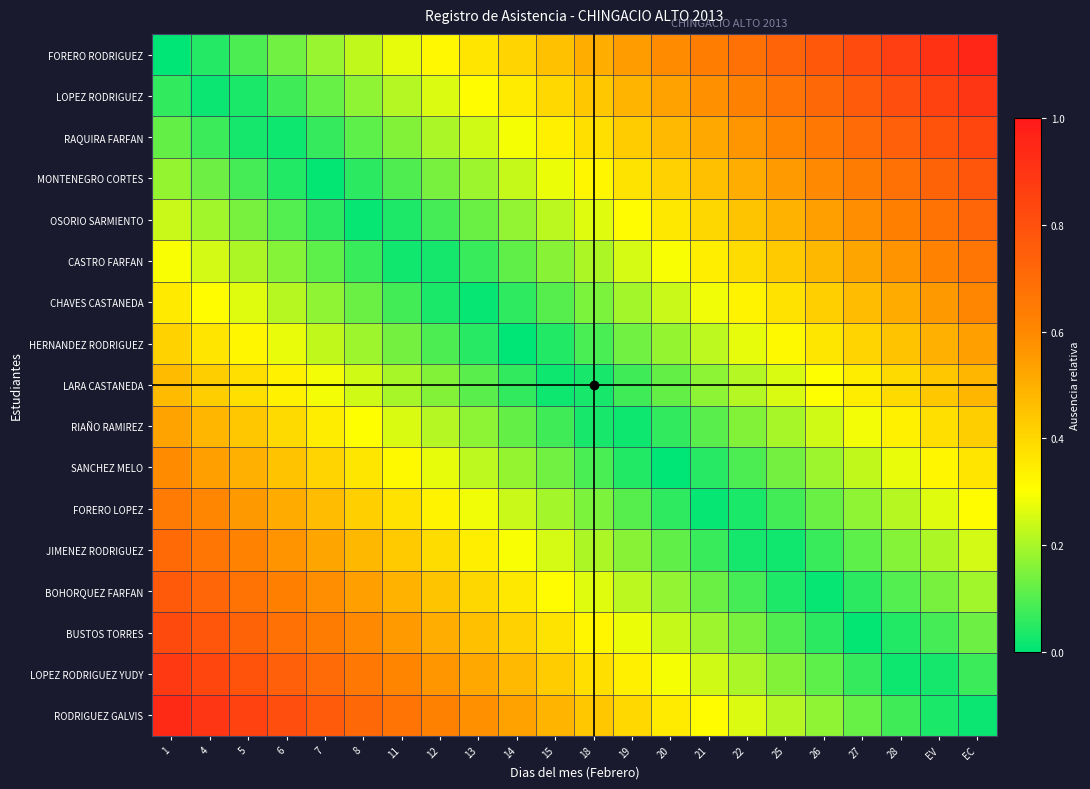

Reading left to right, transcribe all the data shown in this chart.

FORERO RODRIGUEZ: 1=0.0	4=0.0	5=0.1	6=0.1	7=0.2	8=0.2	11=0.3	12=0.3	13=0.4	14=0.4	15=0.5	18=0.5	19=0.5	20=0.6	21=0.6	22=0.7	25=0.7	26=0.8	27=0.8	28=0.9	EV=0.9	EC=1.0
LOPEZ RODRIGUEZ: 1=0.1	4=0.0	5=0.0	6=0.1	7=0.1	8=0.2	11=0.2	12=0.3	13=0.3	14=0.4	15=0.4	18=0.4	19=0.5	20=0.5	21=0.6	22=0.6	25=0.7	26=0.7	27=0.8	28=0.8	EV=0.9	EC=0.9
RAQUIRA FARFAN: 1=0.1	4=0.1	5=0.0	6=0.0	7=0.1	8=0.1	11=0.2	12=0.2	13=0.2	14=0.3	15=0.3	18=0.4	19=0.4	20=0.5	21=0.5	22=0.6	25=0.6	26=0.7	27=0.7	28=0.7	EV=0.8	EC=0.8
MONTENEGRO CORTES: 1=0.2	4=0.1	5=0.1	6=0.0	7=0.0	8=0.1	11=0.1	12=0.1	13=0.2	14=0.2	15=0.3	18=0.3	19=0.4	20=0.4	21=0.5	22=0.5	25=0.6	26=0.6	27=0.6	28=0.7	EV=0.7	EC=0.8
OSORIO SARMIENTO: 1=0.2	4=0.2	5=0.1	6=0.1	7=0.1	8=0.0	11=0.0	12=0.1	13=0.1	14=0.2	15=0.2	18=0.3	19=0.3	20=0.4	21=0.4	22=0.4	25=0.5	26=0.5	27=0.6	28=0.6	EV=0.7	EC=0.7
CASTRO FARFAN: 1=0.3	4=0.2	5=0.2	6=0.2	7=0.1	8=0.1	11=0.0	12=0.0	13=0.1	14=0.1	15=0.2	18=0.2	19=0.3	20=0.3	21=0.3	22=0.4	25=0.4	26=0.5	27=0.5	28=0.6	EV=0.6	EC=0.7
CHAVES CASTANEDA: 1=0.4	4=0.3	5=0.3	6=0.2	7=0.2	8=0.1	11=0.1	12=0.0	13=0.0	14=0.1	15=0.1	18=0.1	19=0.2	20=0.2	21=0.3	22=0.3	25=0.4	26=0.4	27=0.5	28=0.5	EV=0.6	EC=0.6
HERNANDEZ RODRIGUEZ: 1=0.4	4=0.4	5=0.3	6=0.3	7=0.2	8=0.2	11=0.1	12=0.1	13=0.0	14=0.0	15=0.0	18=0.1	19=0.1	20=0.2	21=0.2	22=0.3	25=0.3	26=0.4	27=0.4	28=0.5	EV=0.5	EC=0.5
LARA CASTANEDA: 1=0.5	4=0.4	5=0.4	6=0.3	7=0.3	8=0.2	11=0.2	12=0.2	13=0.1	14=0.1	15=0.0	18=0.0	19=0.1	20=0.1	21=0.2	22=0.2	25=0.3	26=0.3	27=0.3	28=0.4	EV=0.4	EC=0.5
RIAÑO RAMIREZ: 1=0.5	4=0.5	5=0.4	6=0.4	7=0.3	8=0.3	11=0.3	12=0.2	13=0.2	14=0.1	15=0.1	18=0.0	19=0.0	20=0.1	21=0.1	22=0.2	25=0.2	26=0.2	27=0.3	28=0.3	EV=0.4	EC=0.4
SANCHEZ MELO: 1=0.6	4=0.5	5=0.5	6=0.5	7=0.4	8=0.4	11=0.3	12=0.3	13=0.2	14=0.2	15=0.1	18=0.1	19=0.0	20=0.0	21=0.0	22=0.1	25=0.1	26=0.2	27=0.2	28=0.3	EV=0.3	EC=0.4
FORERO LOPEZ: 1=0.6	4=0.6	5=0.6	6=0.5	7=0.5	8=0.4	11=0.4	12=0.3	13=0.3	14=0.2	15=0.2	18=0.1	19=0.1	20=0.1	21=0.0	22=0.0	25=0.1	26=0.1	27=0.2	28=0.2	EV=0.3	EC=0.3
JIMENEZ RODRIGUEZ: 1=0.7	4=0.7	5=0.6	6=0.6	7=0.5	8=0.5	11=0.4	12=0.4	13=0.3	14=0.3	15=0.3	18=0.2	19=0.2	20=0.1	21=0.1	22=0.0	25=0.0	26=0.1	27=0.1	28=0.2	EV=0.2	EC=0.2
BOHORQUEZ FARFAN: 1=0.8	4=0.7	5=0.7	6=0.6	7=0.6	8=0.5	11=0.5	12=0.4	13=0.4	14=0.4	15=0.3	18=0.3	19=0.2	20=0.2	21=0.1	22=0.1	25=0.0	26=0.0	27=0.1	28=0.1	EV=0.1	EC=0.2
BUSTOS TORRES: 1=0.8	4=0.8	5=0.7	6=0.7	7=0.6	8=0.6	11=0.6	12=0.5	13=0.5	14=0.4	15=0.4	18=0.3	19=0.3	20=0.2	21=0.2	22=0.1	25=0.1	26=0.1	27=0.0	28=0.0	EV=0.1	EC=0.1
LOPEZ RODRIGUEZ YUDY: 1=0.9	4=0.8	5=0.8	6=0.7	7=0.7	8=0.7	11=0.6	12=0.6	13=0.5	14=0.5	15=0.4	18=0.4	19=0.3	20=0.3	21=0.2	22=0.2	25=0.2	26=0.1	27=0.1	28=0.0	EV=0.0	EC=0.1
RODRIGUEZ GALVIS: 1=0.9	4=0.9	5=0.9	6=0.8	7=0.8	8=0.7	11=0.7	12=0.6	13=0.6	14=0.5	15=0.5	18=0.4	19=0.4	20=0.4	21=0.3	22=0.3	25=0.2	26=0.2	27=0.1	28=0.1	EV=0.0	EC=0.0